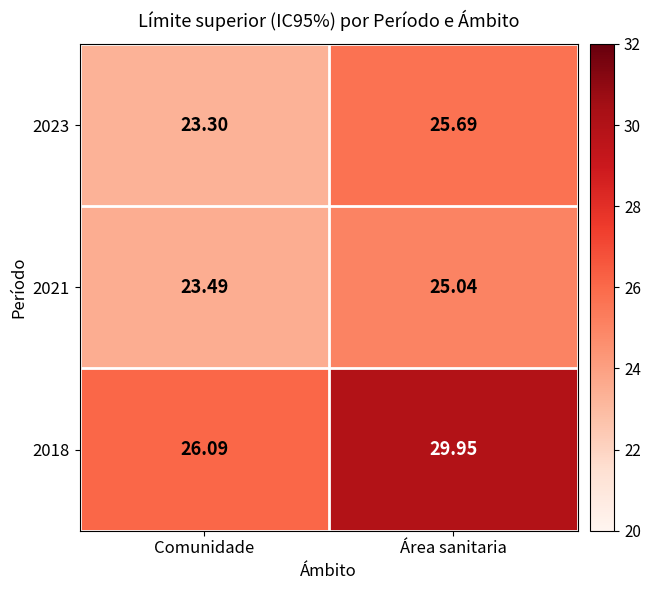

Rank the categories by 2023 value from lowest to highest.

Comunidade, Área sanitaria